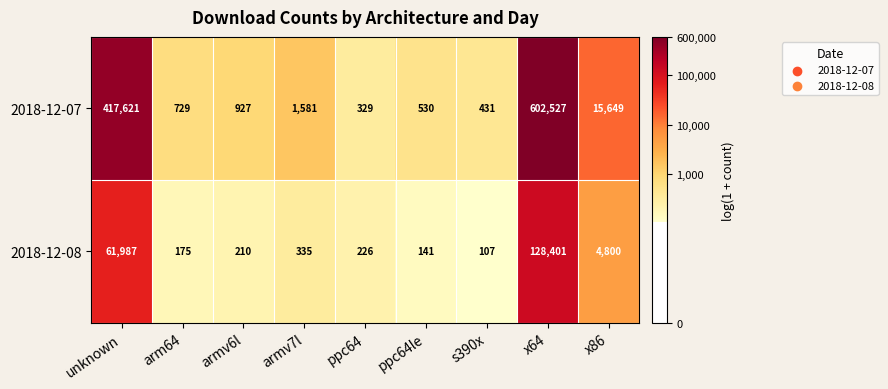

True or false: 2018-12-07 has a value of 125330 at unknown.

False